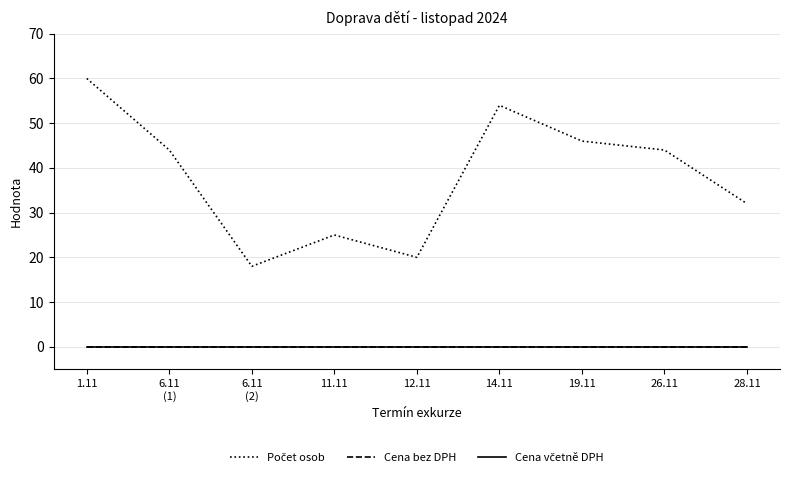

Is this an area chart (filled region under the line)?

No